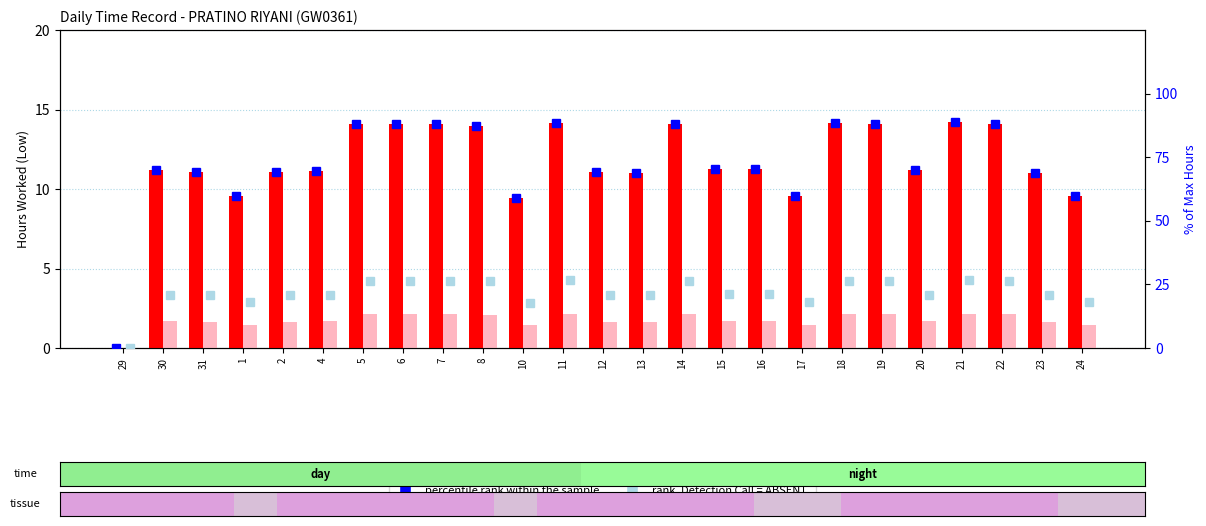

At how many categories does at least one series exceed 13?

24